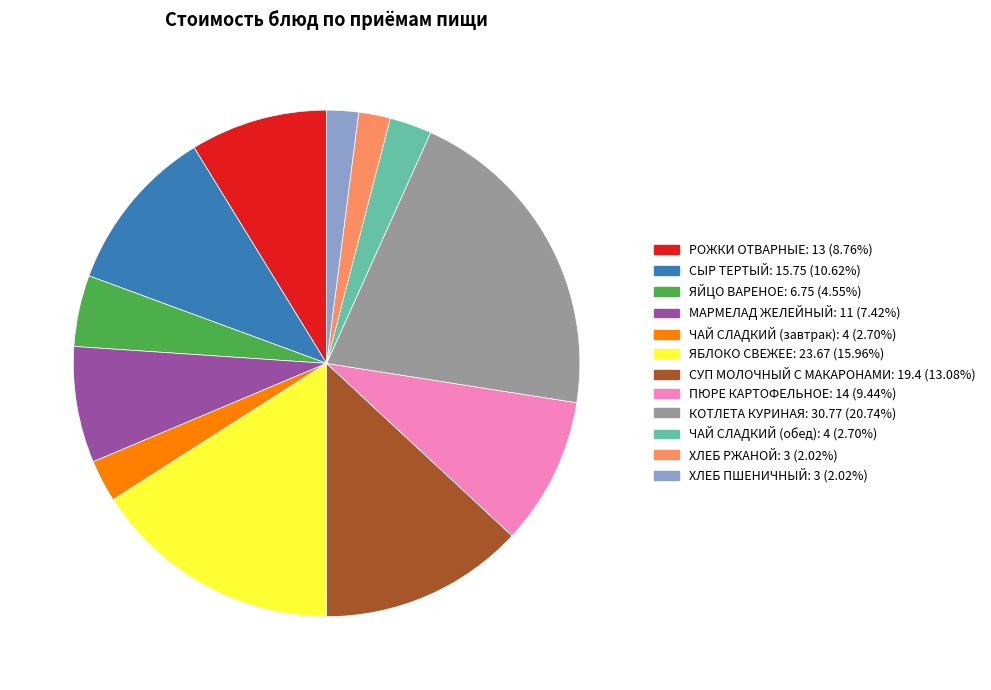

Approximately how many times larger is the value at ЯБЛОКО СВЕЖЕЕ compared to СУП МОЛОЧНЫЙ С МАКАРОНАМИ?

1.2